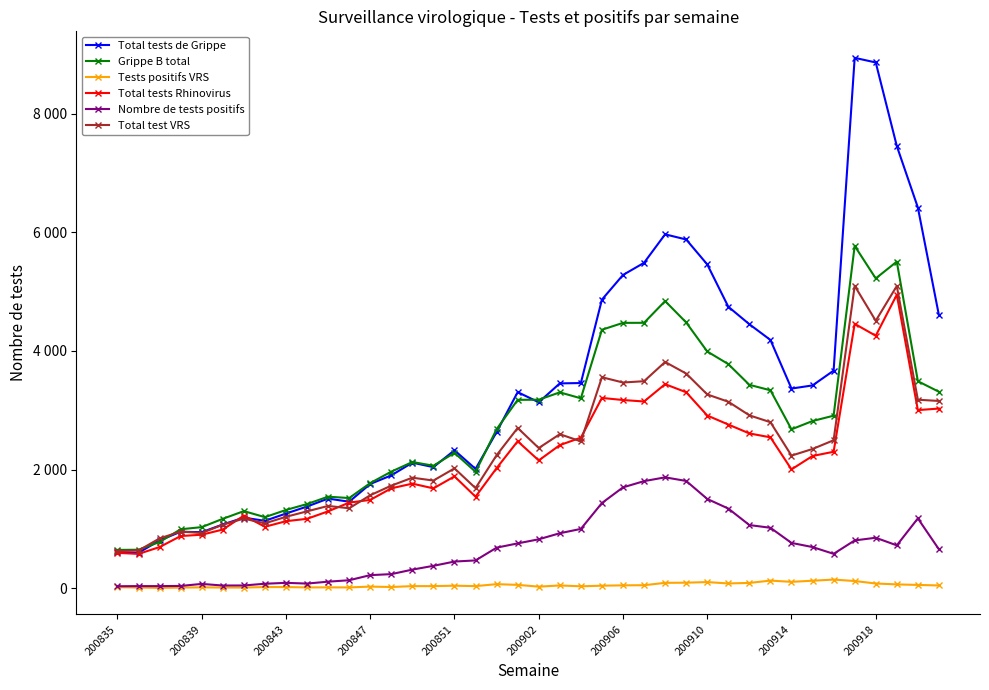

What are all the series names shown in the legend?

Total tests de Grippe, Grippe B total, Tests positifs VRS, Total tests Rhinovirus, Nombre de tests positifs, Total test VRS